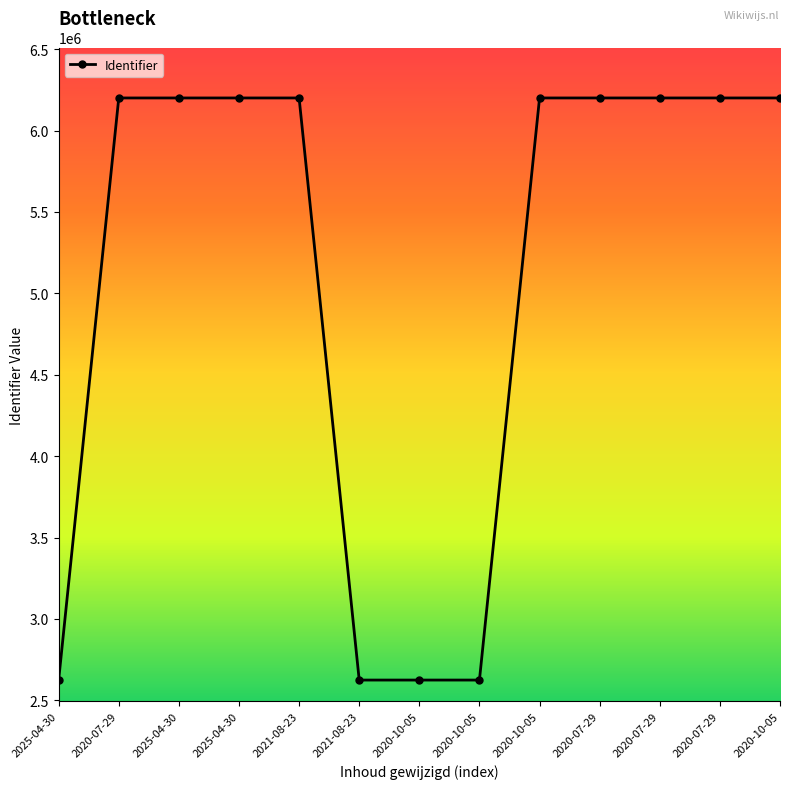

Count the number of data series in this chart.

1